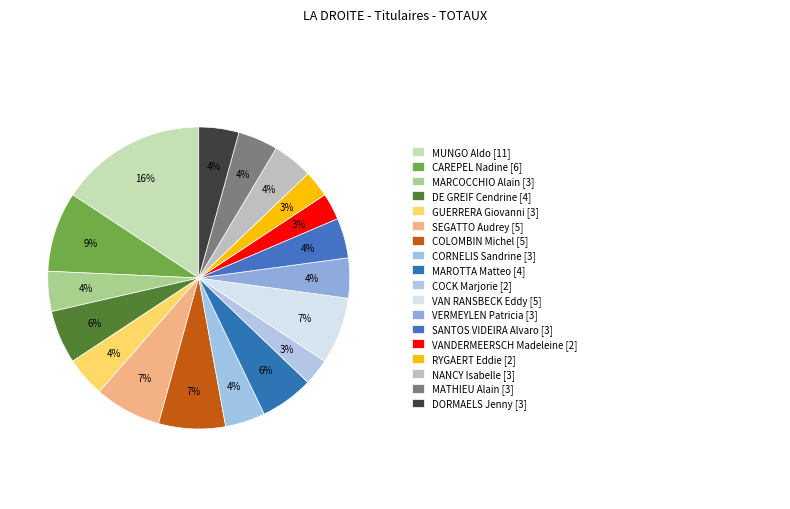

What is the smallest slice in the pie chart?

COCK Marjorie